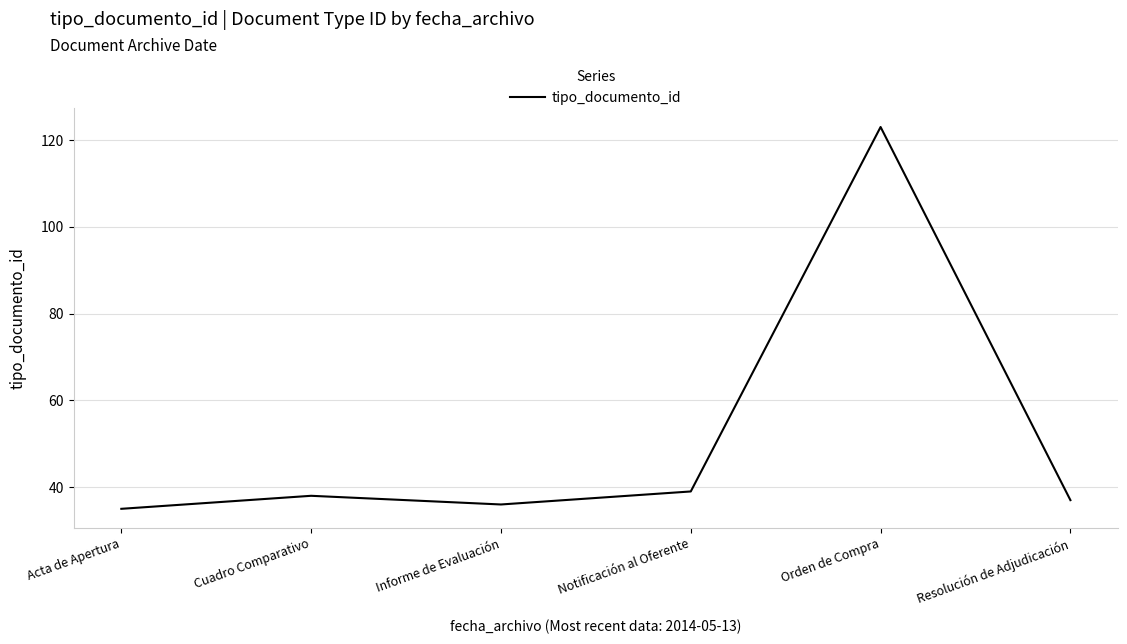

At which category does the data reach its first local valley?

Informe de Evaluación